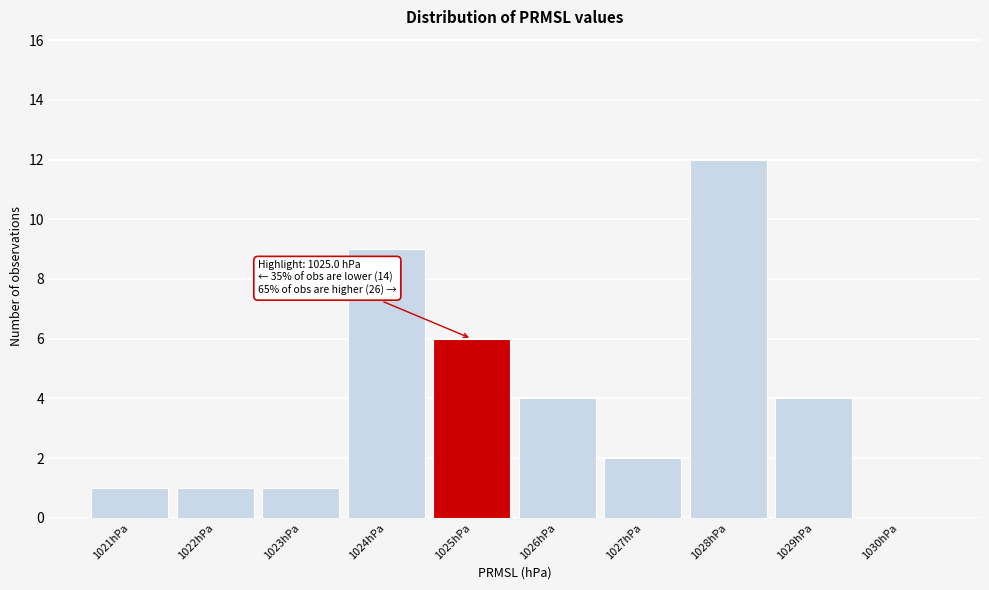

Over which range of the x-axis is the bar tallest?

1027.5 to 1028.5